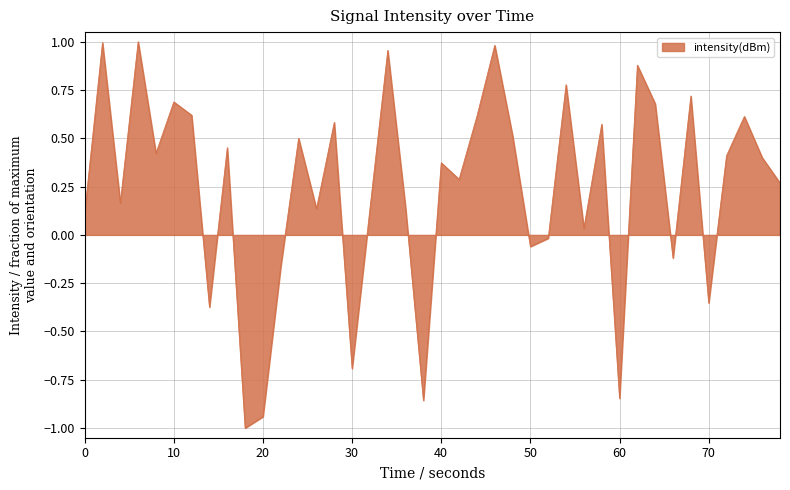

What is the minimum value shown in the chart?

-1.0